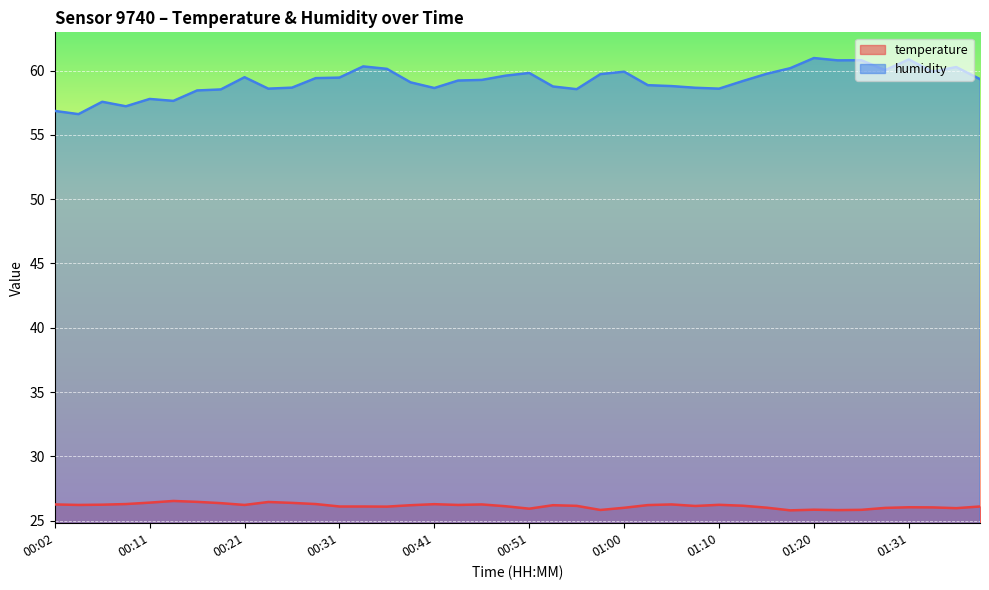

Between 00:38 and 01:26, which series saw the biggest shift?

humidity